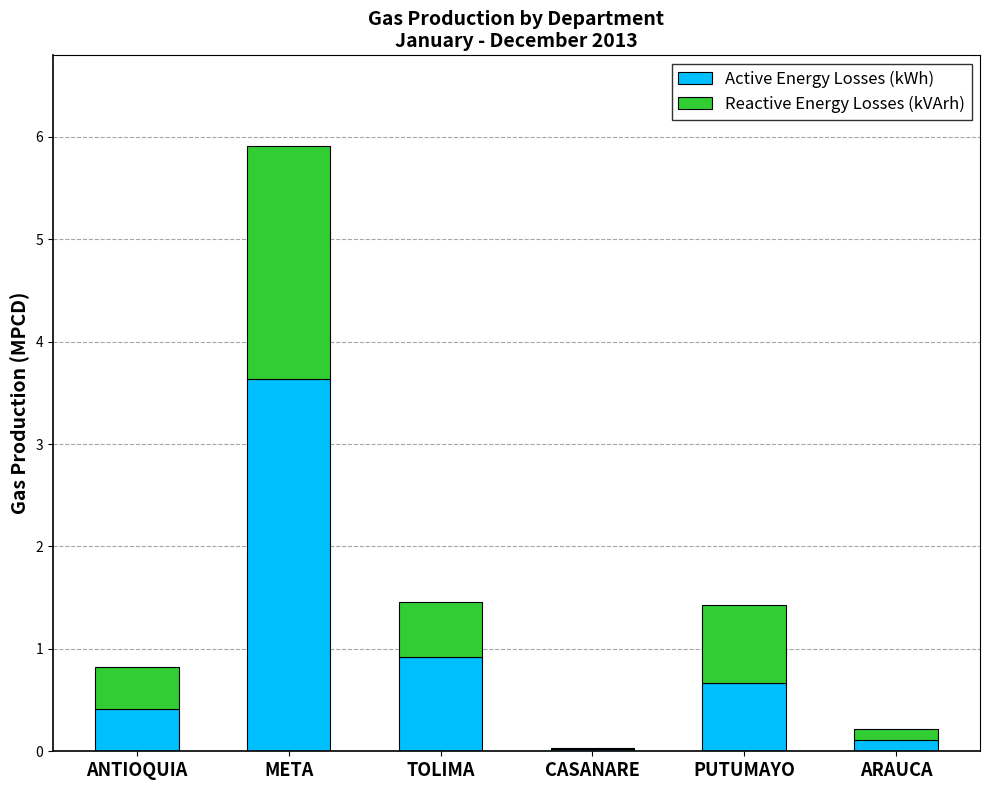

At which label does Active Energy Losses (kWh) reach its peak?

META